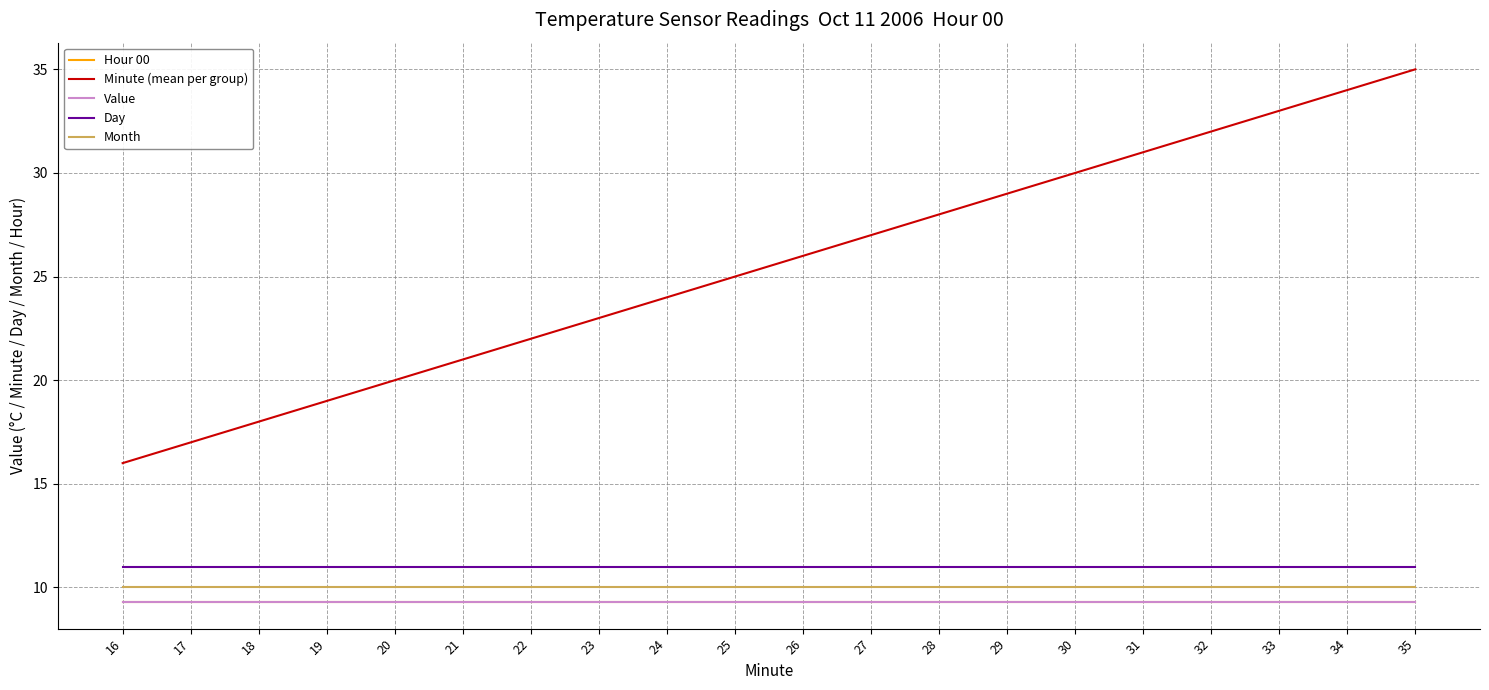

Is the value of Minute (mean per group) at 21 greater than the value of Month at 18?

Yes